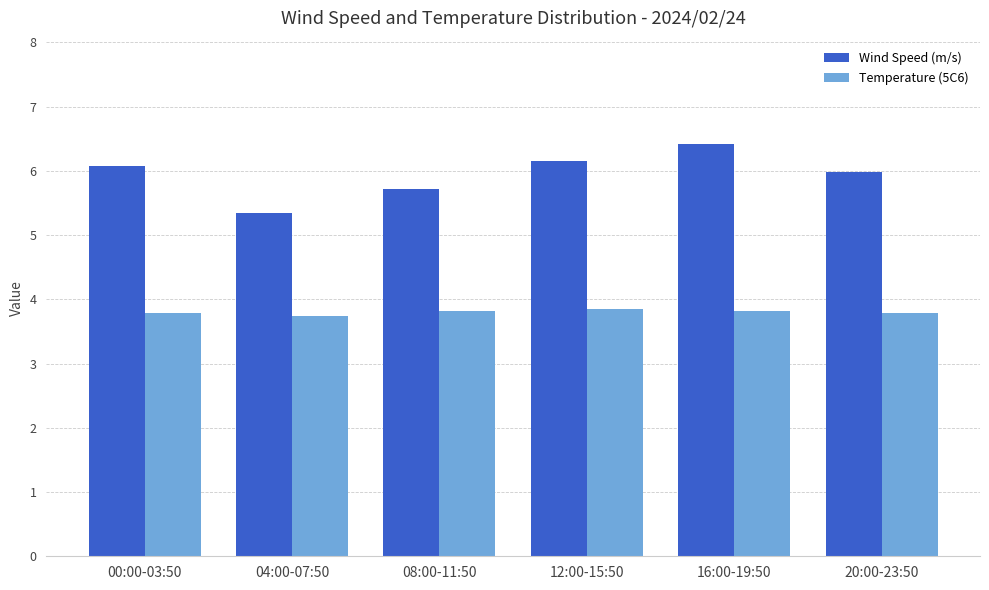

Rank the series at 20:00-23:50 from highest to lowest value.

Wind Speed (m/s), Temperature (5C6)